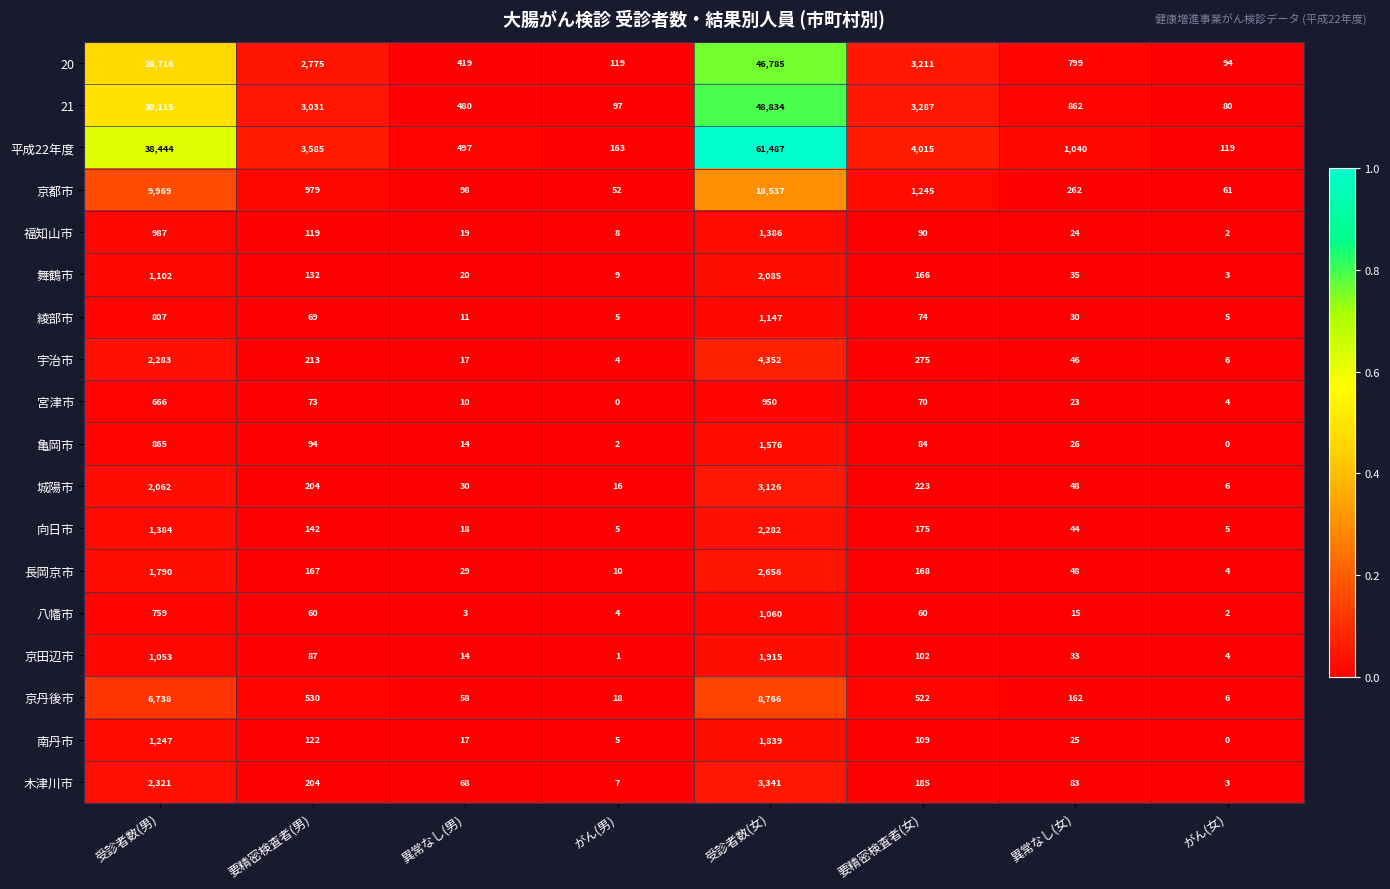

At which category does the chart reach its peak across all series?

受診者数(女)